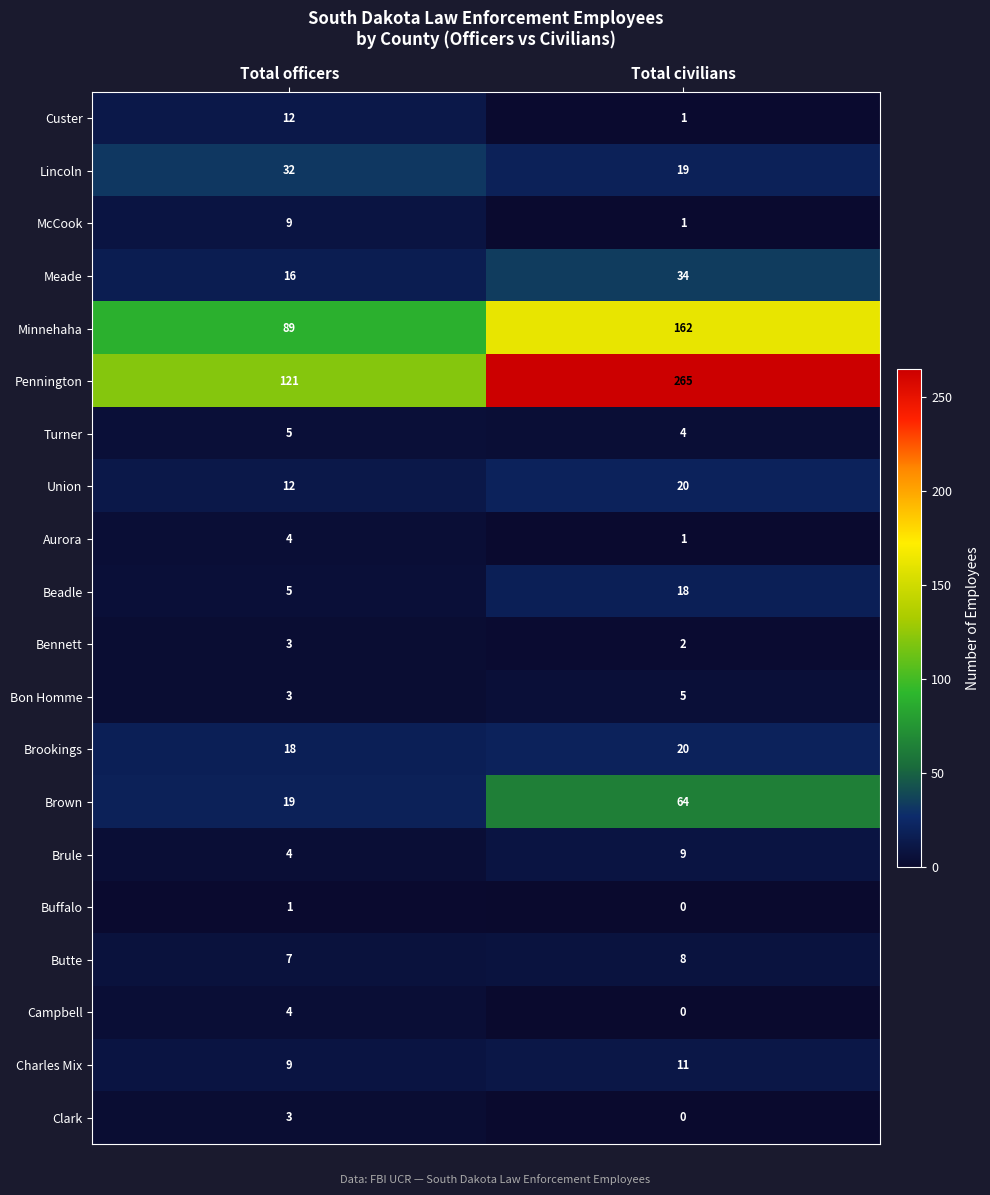

What is the sum of the Aurora values at Total civilians and Total officers?

5